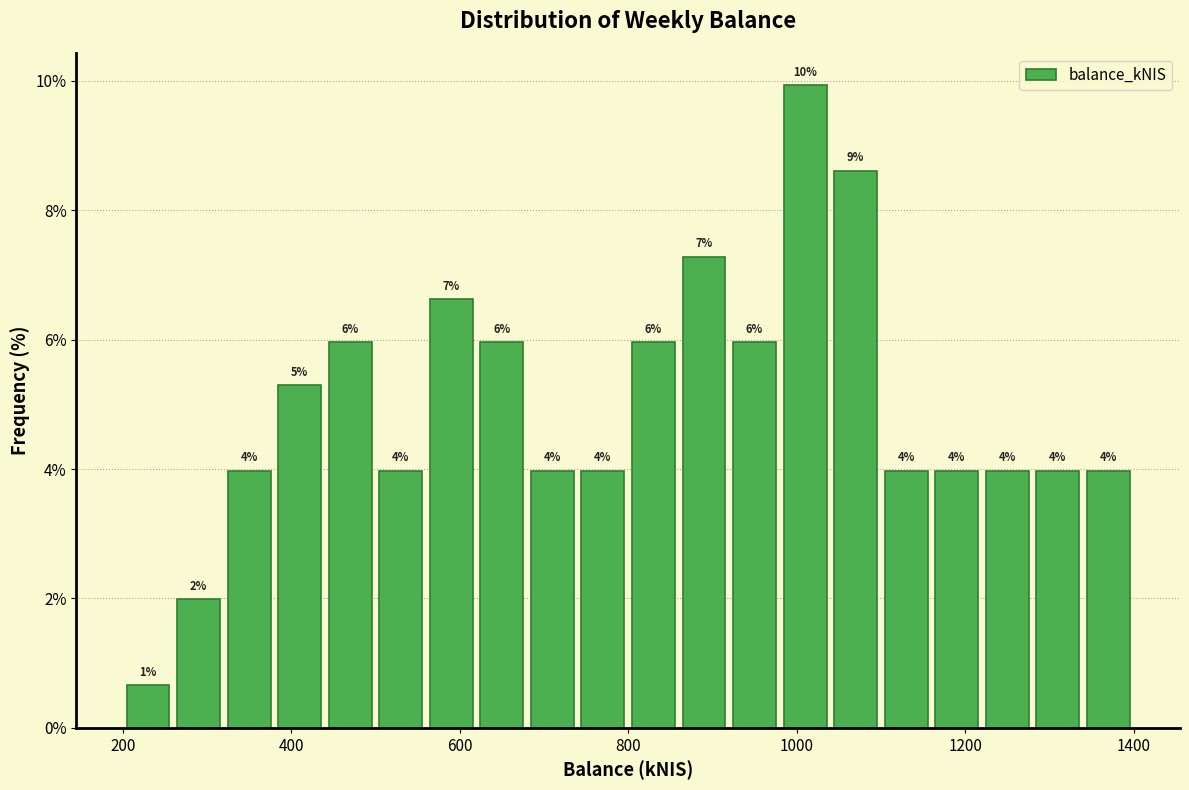

Around what value on the x-axis is the tallest bar? Give the approximate position of its centre, as read against the axis.

1020